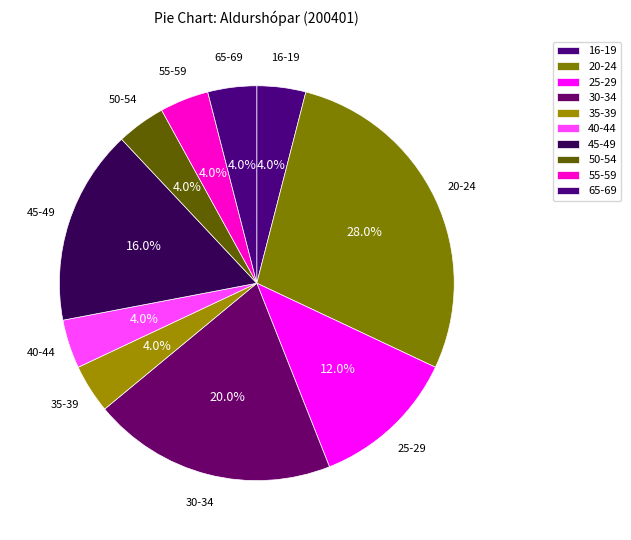

How many slices are in this pie chart?

10